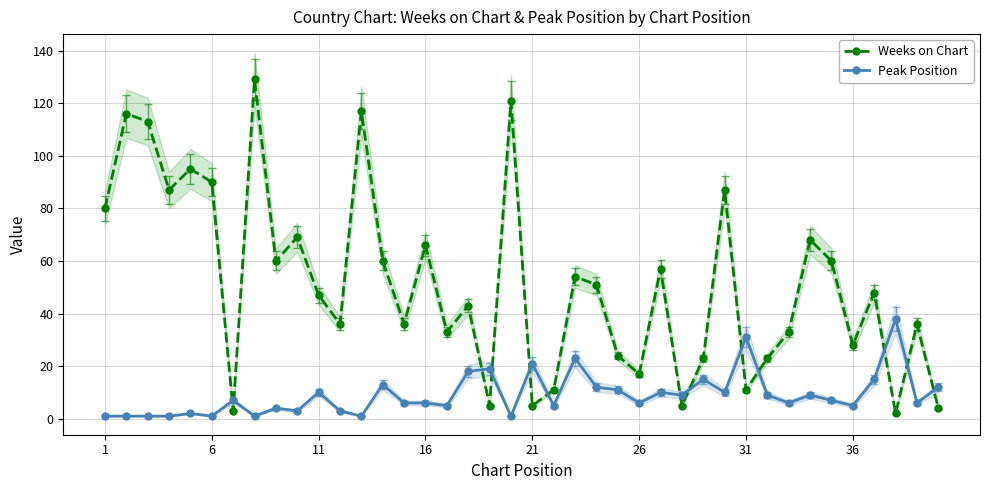

In Weeks on Chart, how many points are higher than both neighbors (excluding endpoints)?

14